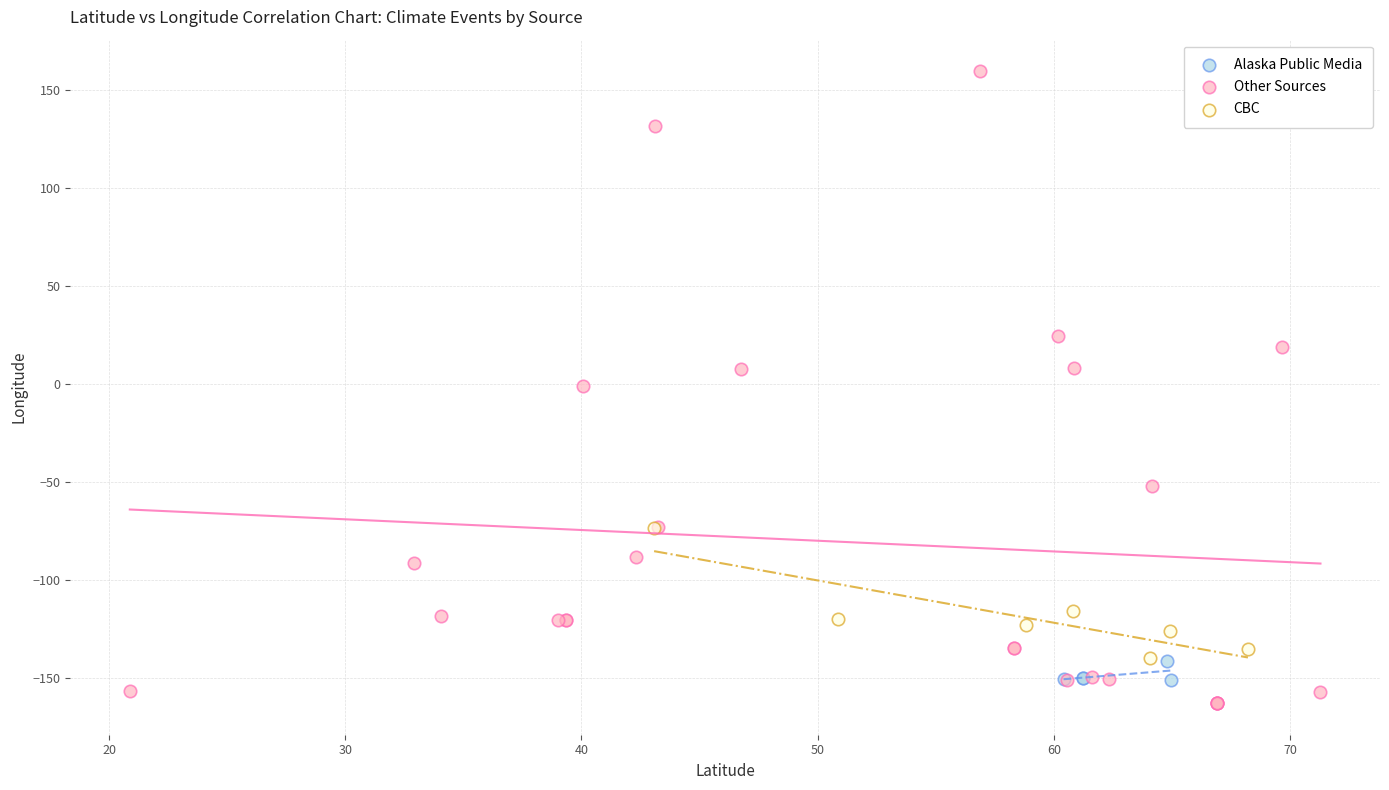

Which series has the widest spread of Y values?

Other Sources